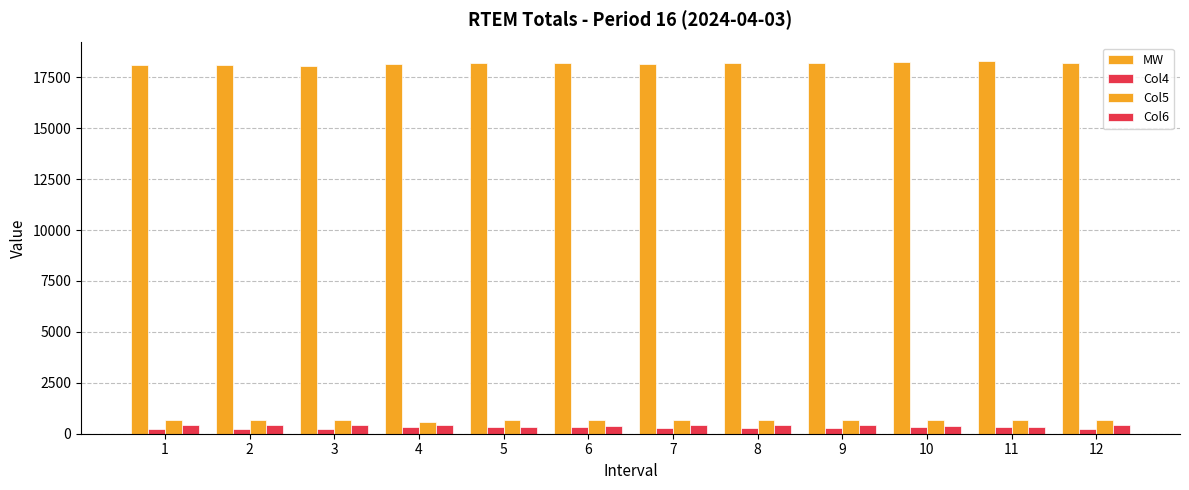

Does the chart contain stacked bars?

No